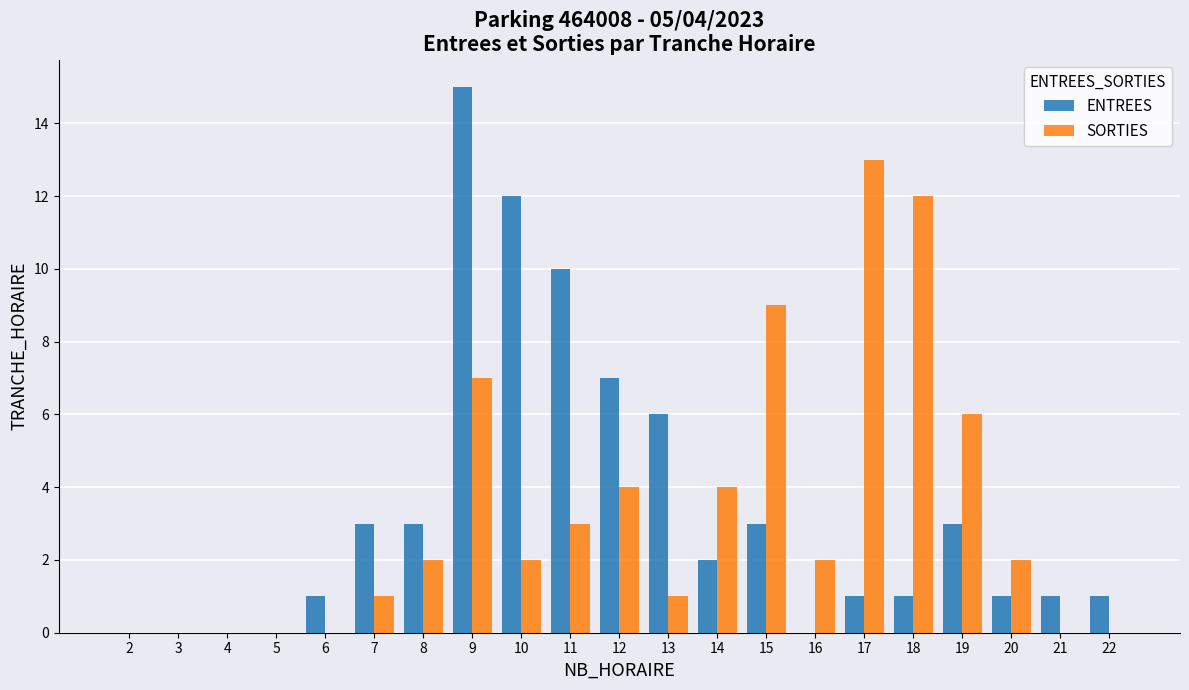

Reading right to left, what are all the values shown in this chart?

ENTREES: 22=1	21=1	20=1	19=3	18=1	17=1	16=0	15=3	14=2	13=6	12=7	11=10	10=12	9=15	8=3	7=3	6=1	5=0	4=0	3=0	2=0
SORTIES: 22=0	21=0	20=2	19=6	18=12	17=13	16=2	15=9	14=4	13=1	12=4	11=3	10=2	9=7	8=2	7=1	6=0	5=0	4=0	3=0	2=0